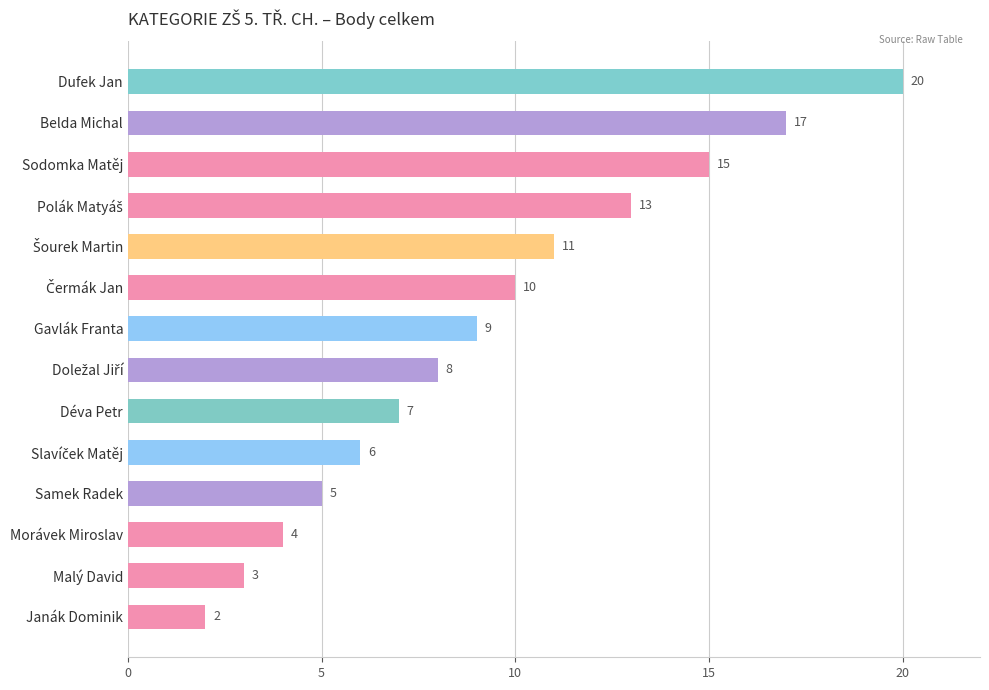

True or false: the data shows 2 at Janák Dominik.

True